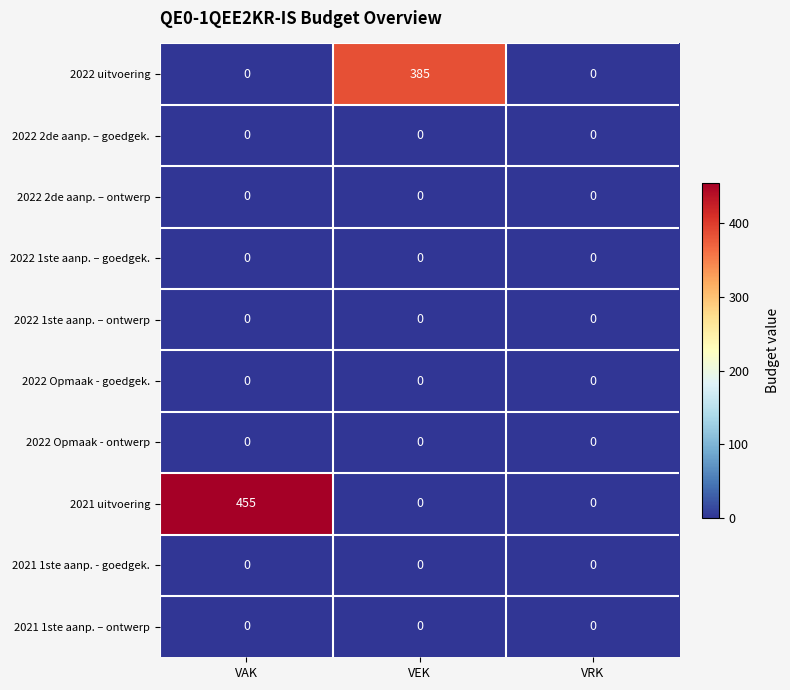

Count the number of categories in the chart.

3